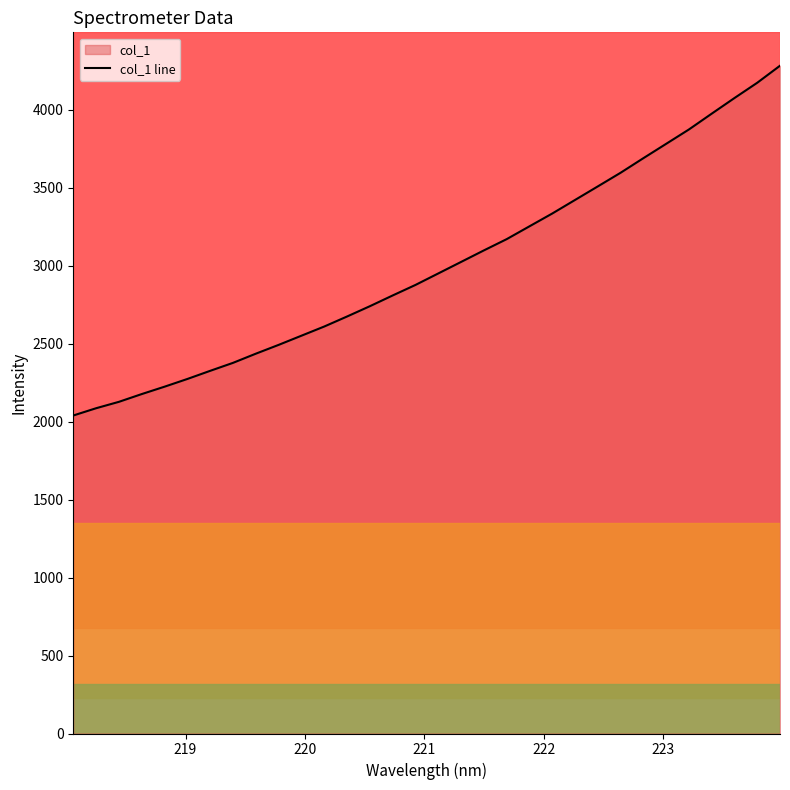

How many data points are less than 2949?

16